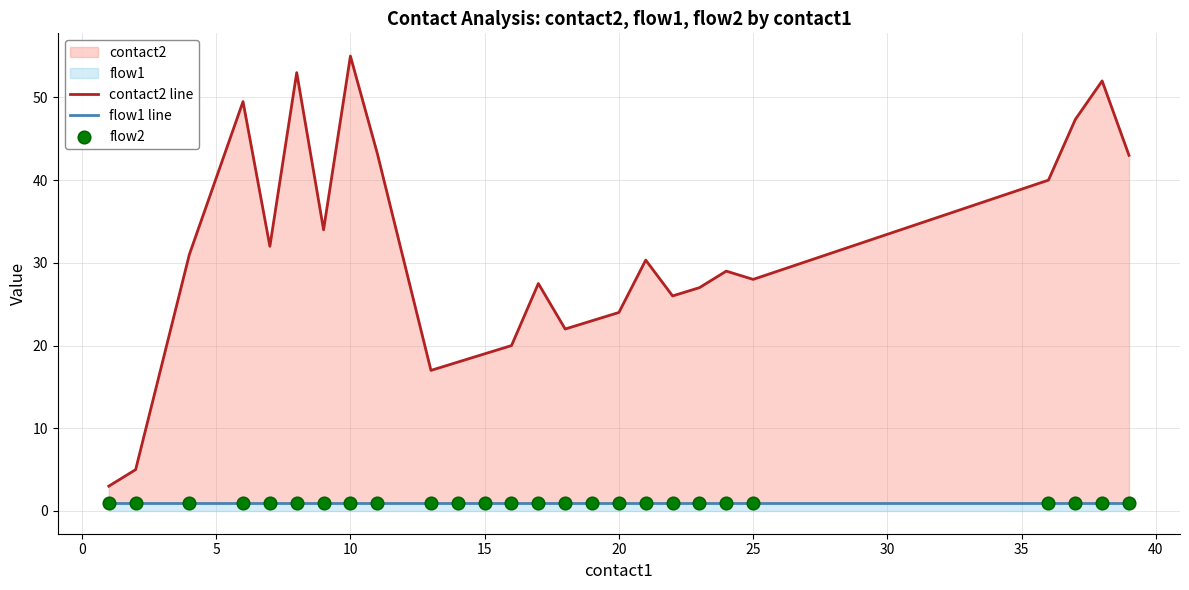

Which series has the largest total across all categories?

contact2 line